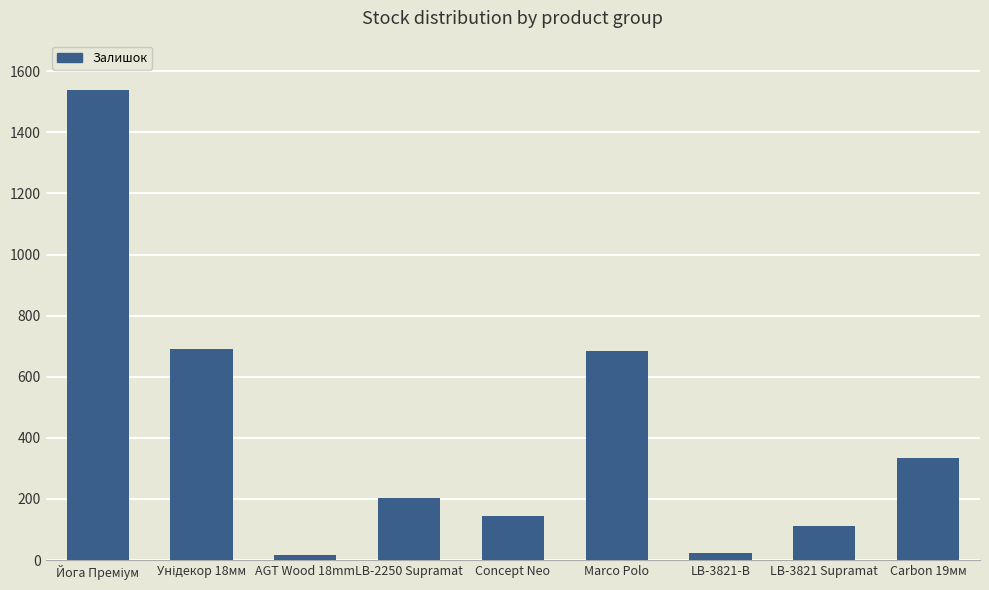

What position from the left is LB-3821 Supramat?

8